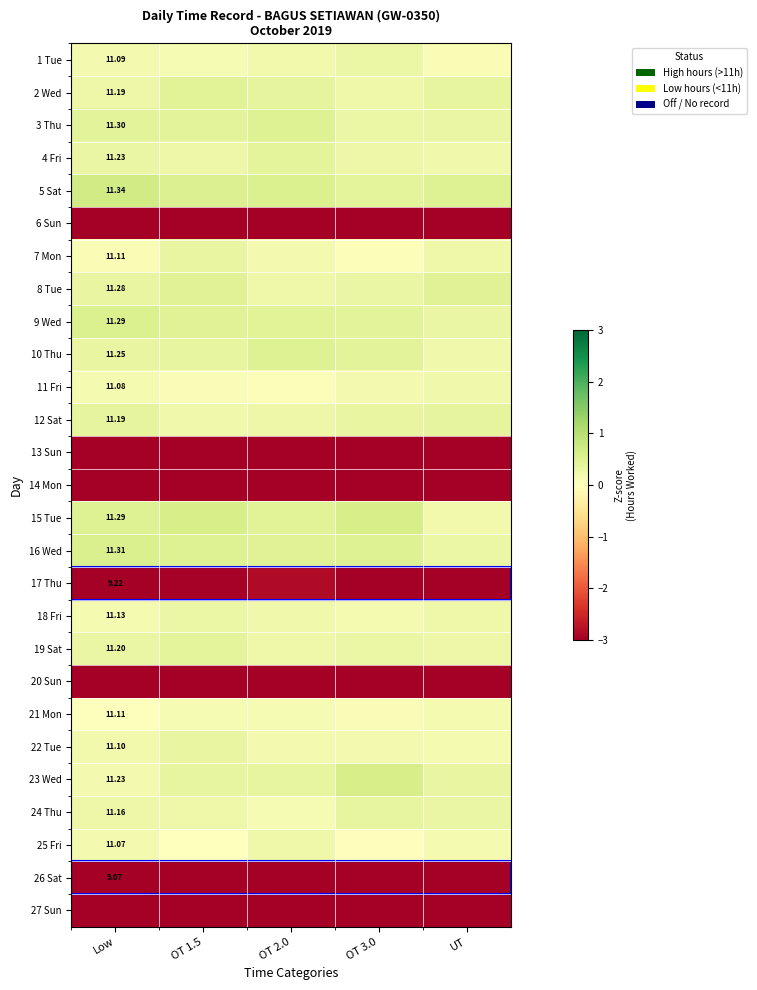

The 13 Sun series shows -3.0 at OT 1.5. True or false?

True